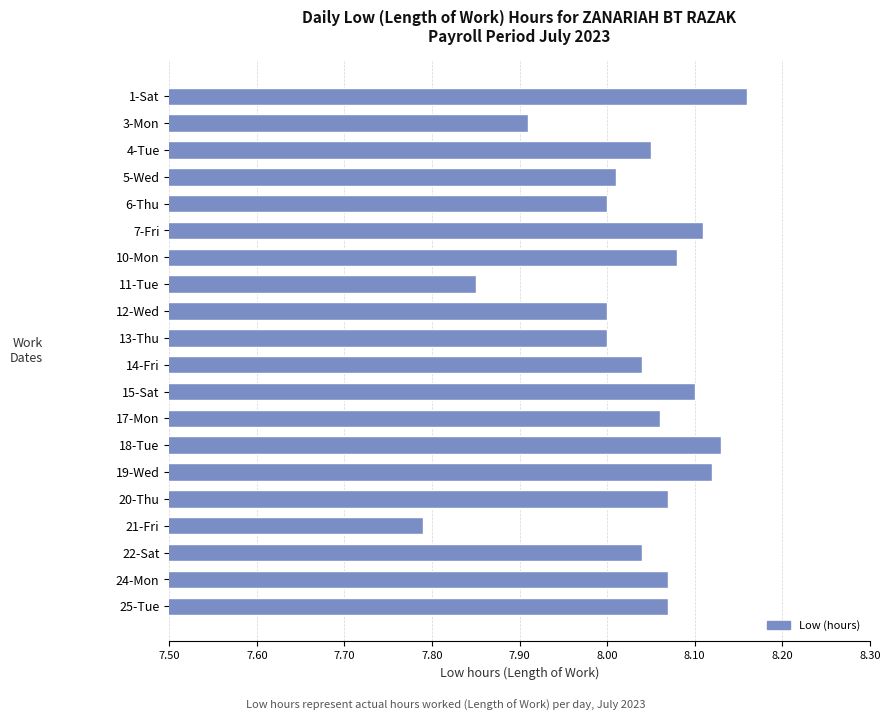

Which label corresponds to the smallest value in the chart?

21-Fri